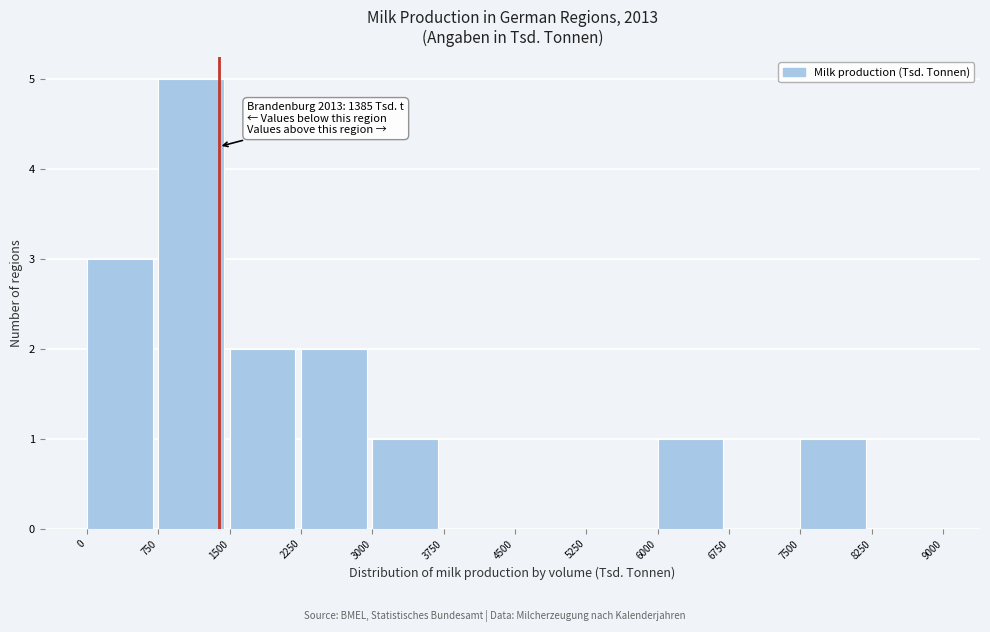

Which range on the x-axis has the tallest bar?

750 to 1500